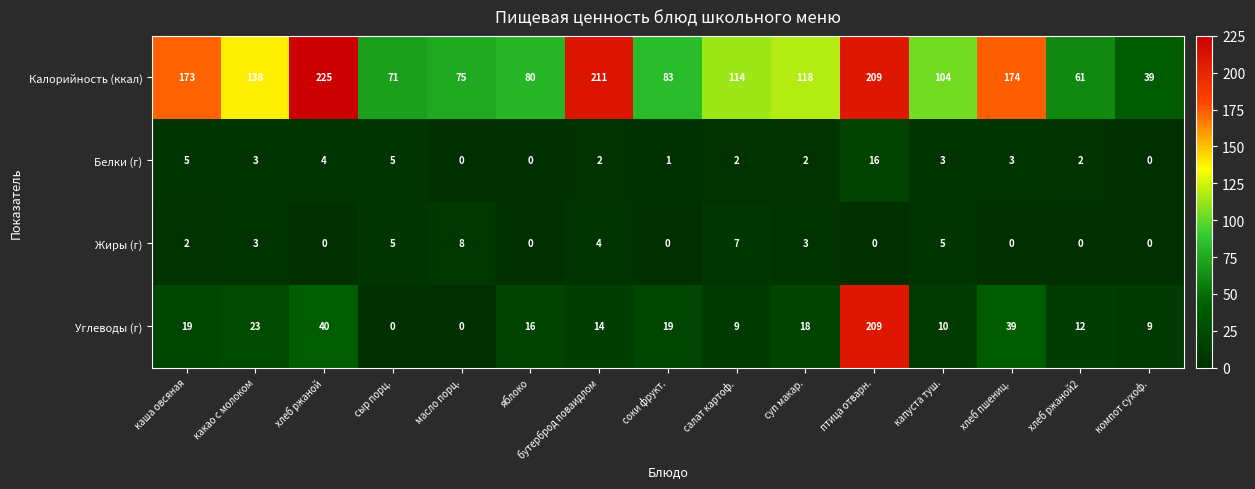

What is the total value across all series at соки фрукт.?

103